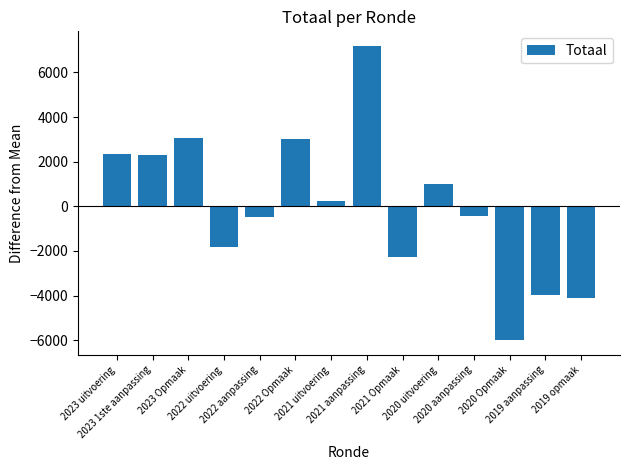

What is the value of the 1st bar from the left?

2326.9